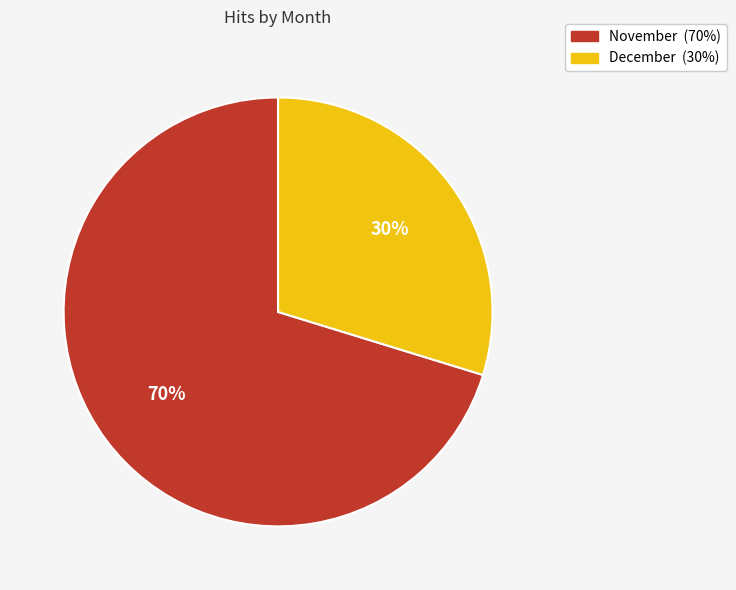

Which slice is the largest?

November